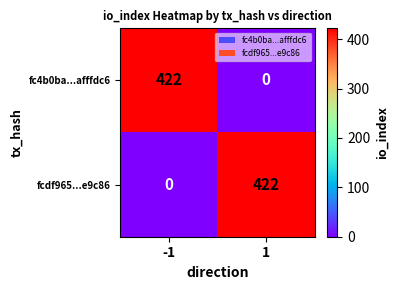

What is the spread (max minus min) of values at 1?

422